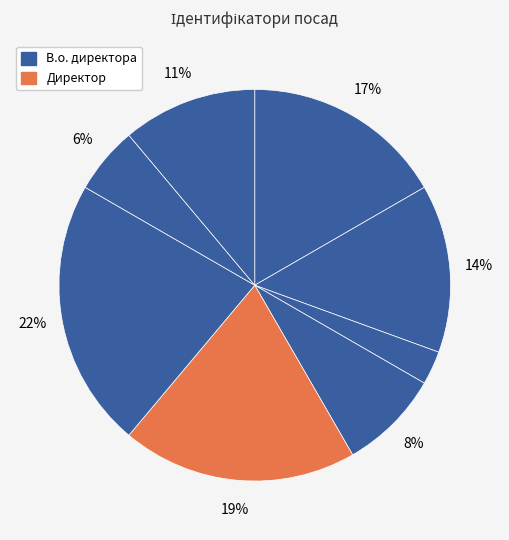

Count the number of slices in the pie.

8